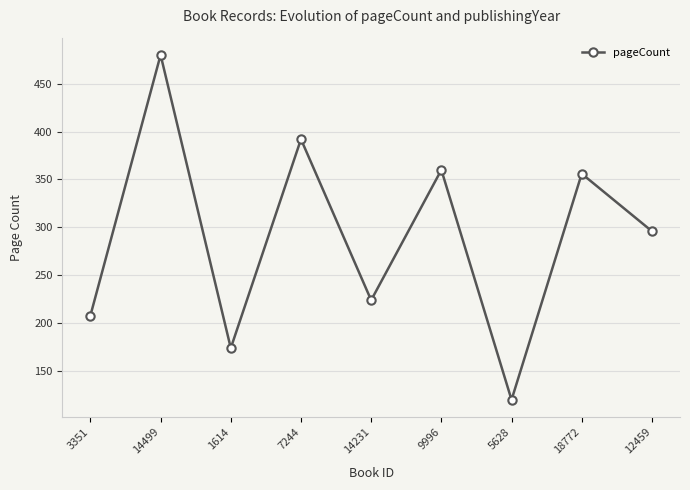

Where does the data first go above 296?

14499